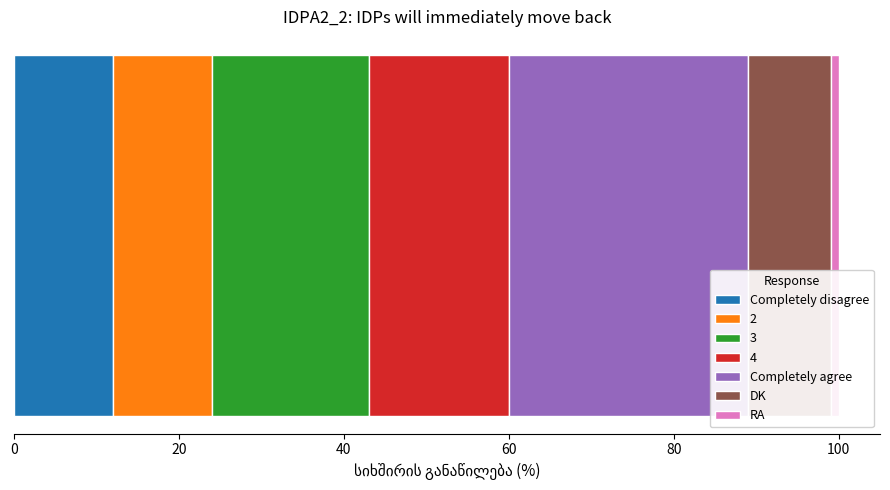

What is the maximum value for Completely disagree?

12